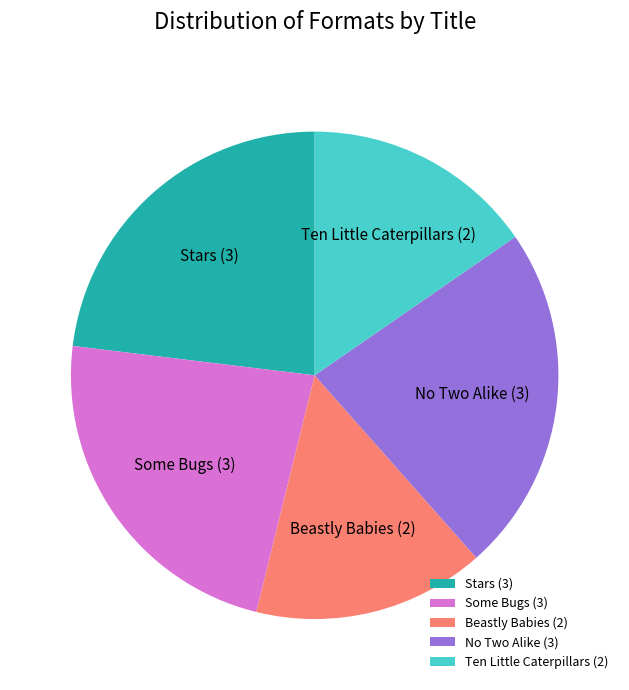

Does Some Bugs account for over 50% of the chart?

No